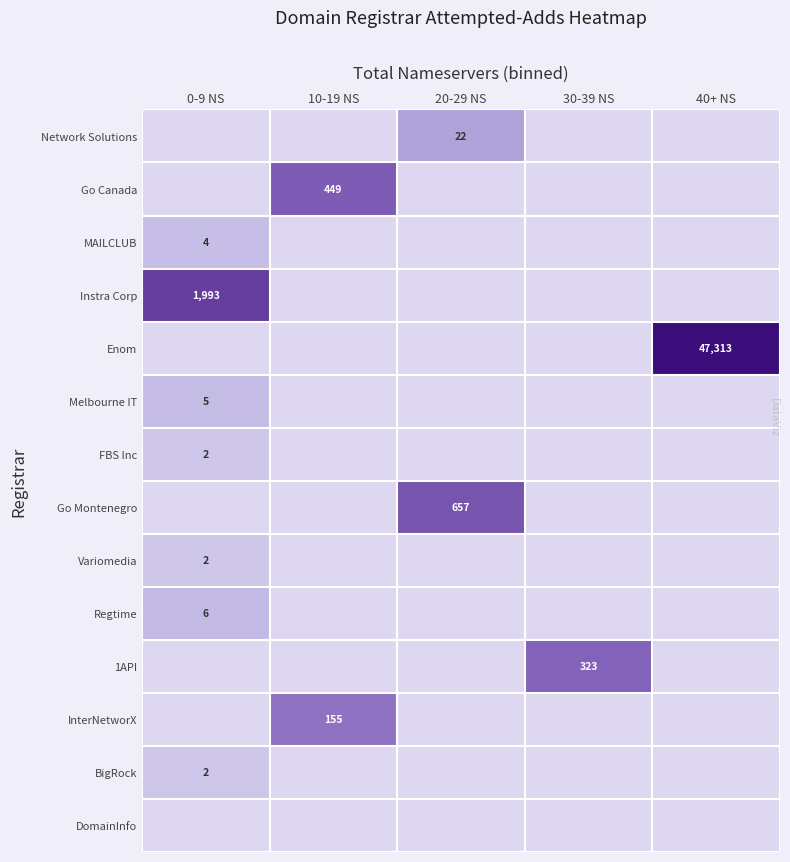

Rank the series by their maximum value, from lowest to highest.

DomainInfo, FBS Inc, Variomedia, BigRock, MAILCLUB, Melbourne IT, Regtime, Network Solutions, InterNetworX, 1API, Go Canada, Go Montenegro, Instra Corp, Enom